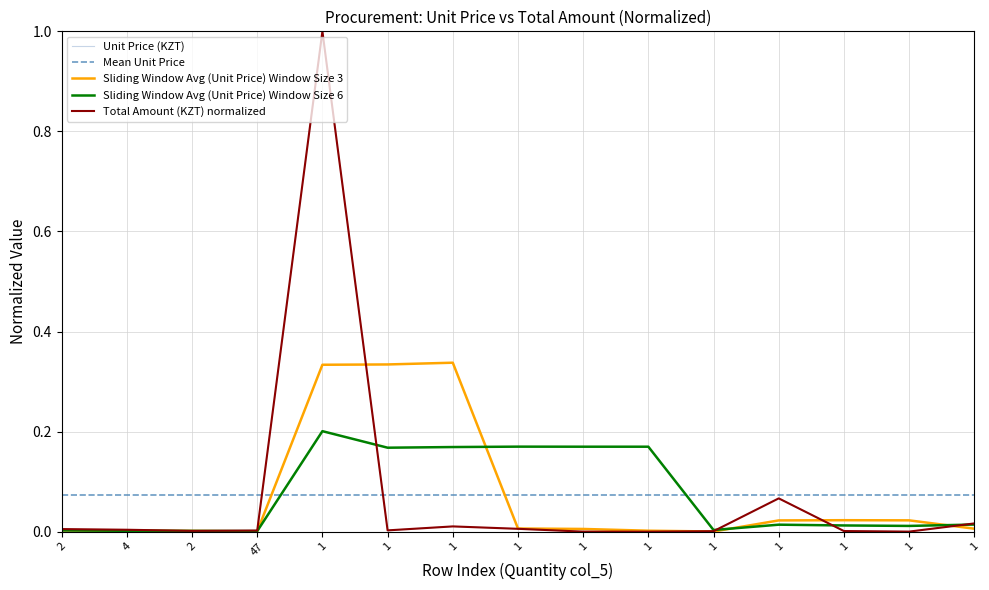

In Unit Price (KZT), how many points are lower than both neighbors (excluding endpoints)?

4